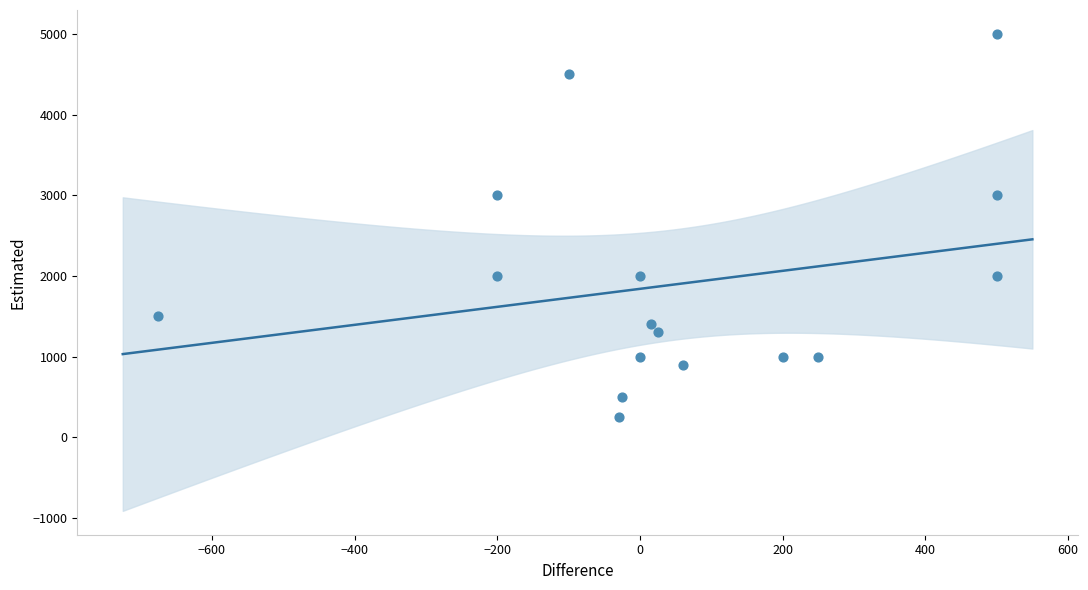

What is the range of X values (max minus min)?

1175